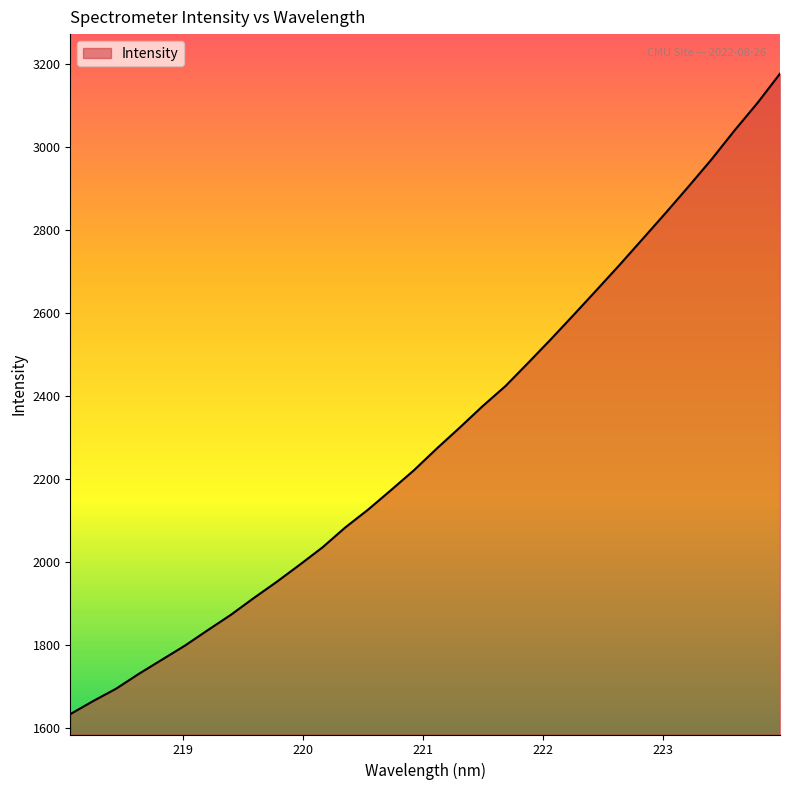

What is the minimum value shown in the chart?

1634.5